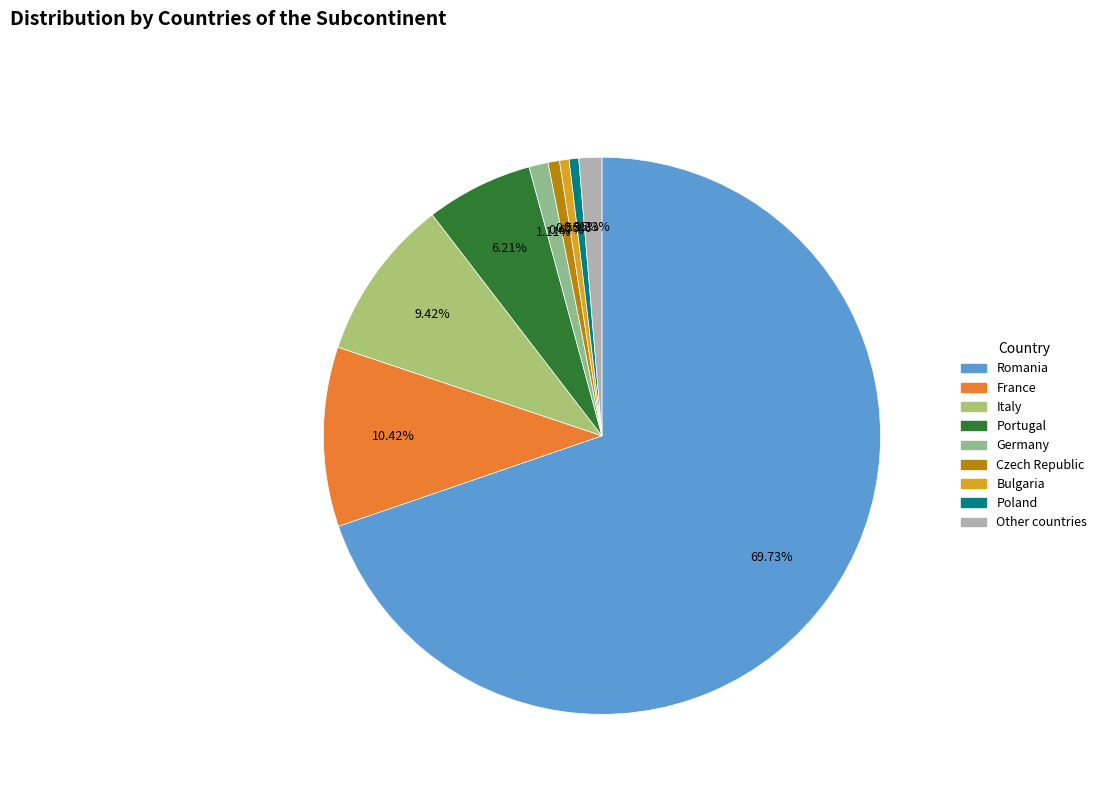

Rank the categories by value from highest to lowest.

Romania, France, Italy, Portugal, Other countries, Germany, Czech Republic, Bulgaria, Poland